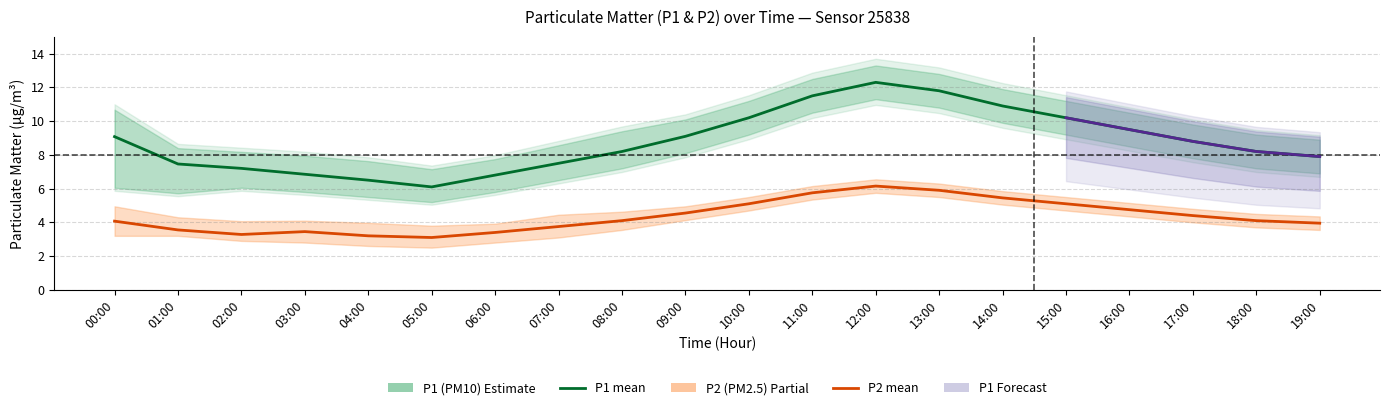

Is the value of P1 at 13:00 greater than the value of P2 at 13:00?

Yes